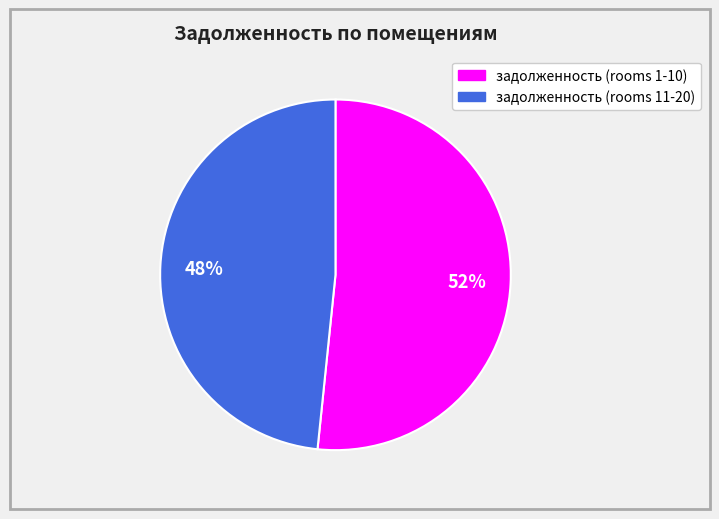

Is there any slice that represents more than half of the pie?

Yes